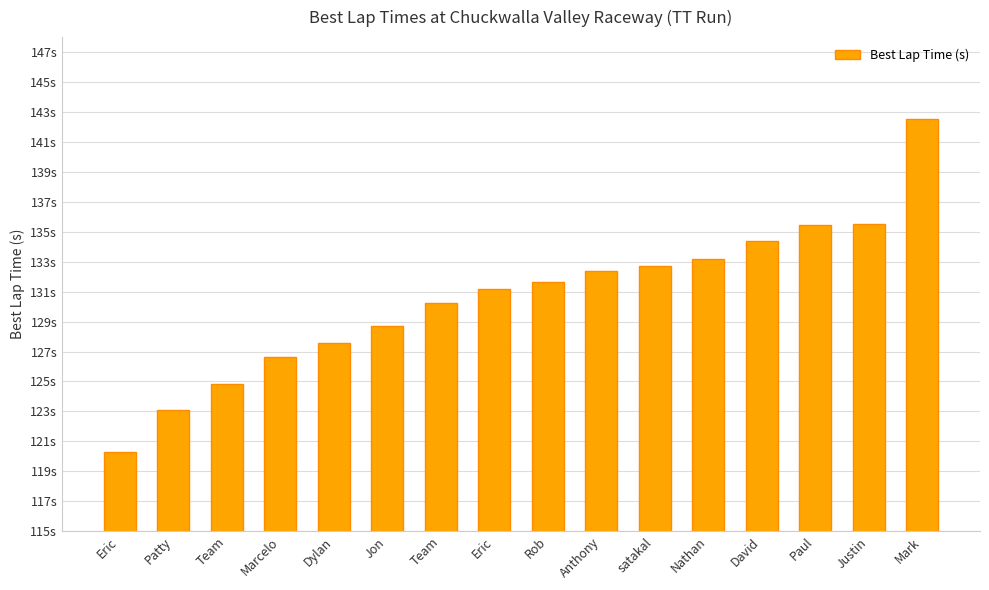

What is the average value?

130.6